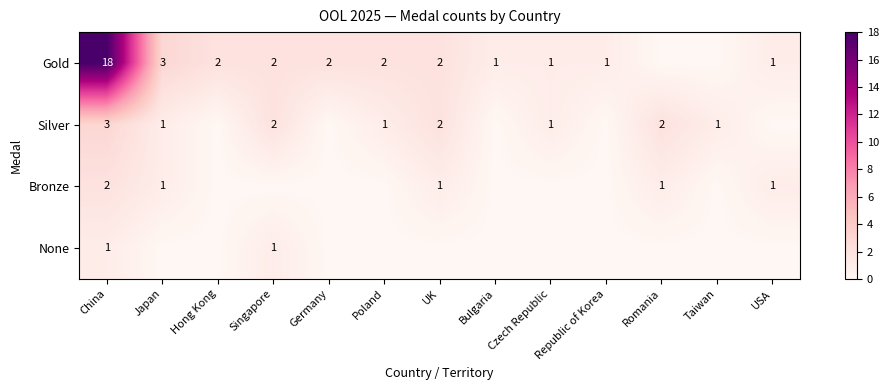

Is it true that None equals 1 at China?

True